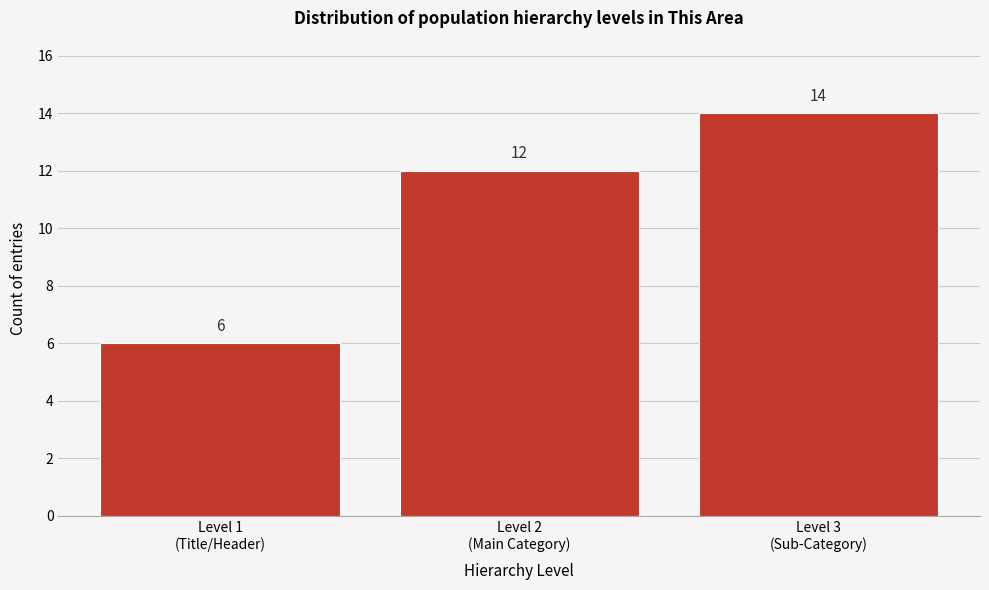

Reading left to right, list all the values displayed in this chart.

6	12	14